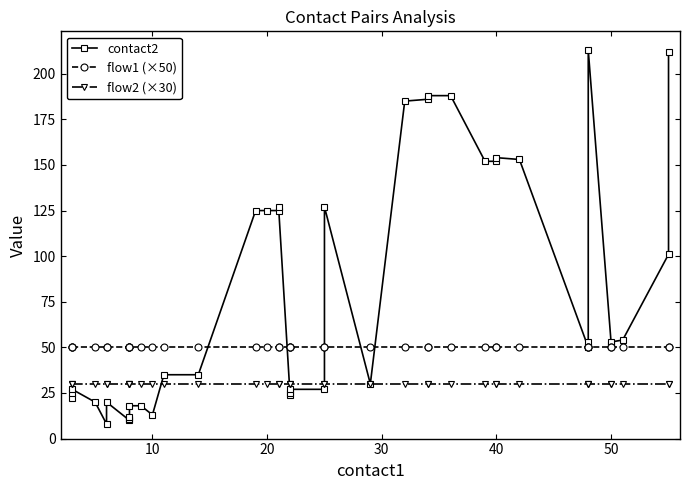

What is the value of the flow1 (×50) point at the 35th from the left?

50